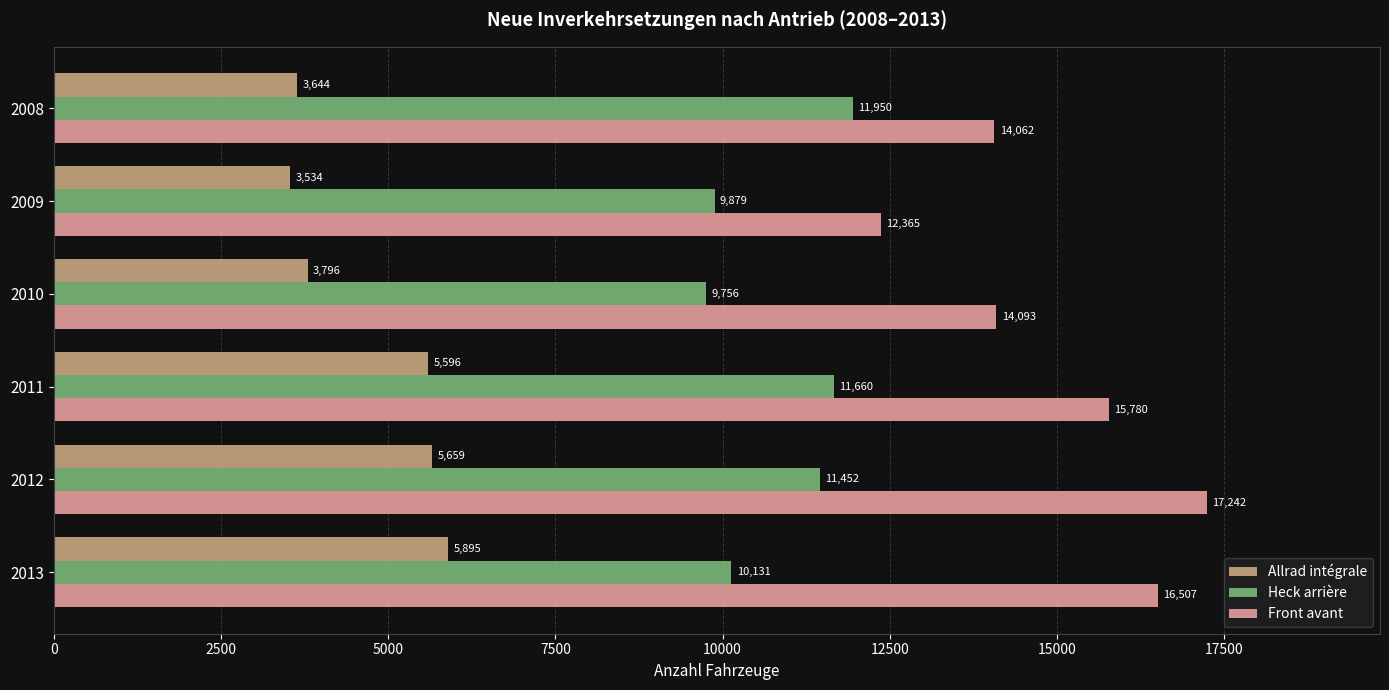

What is the average value of the Allrad intégrale series?

4687